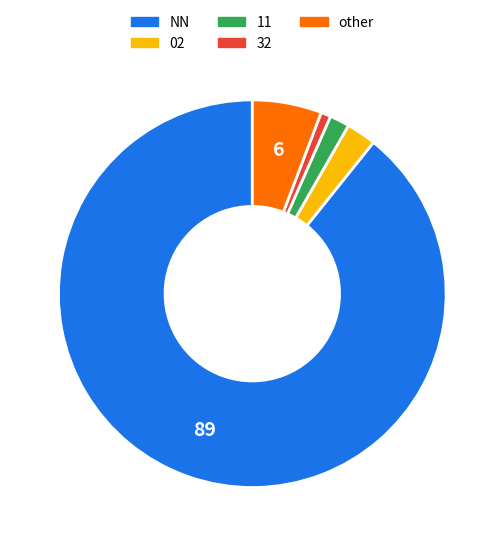

How many slices are in this pie chart?

5